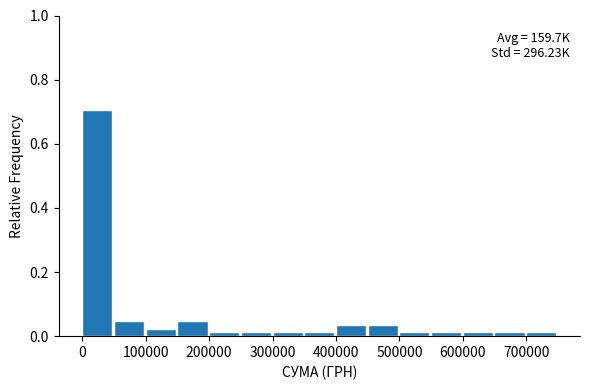

Over which range of the x-axis is the bar tallest?

0 to 50000